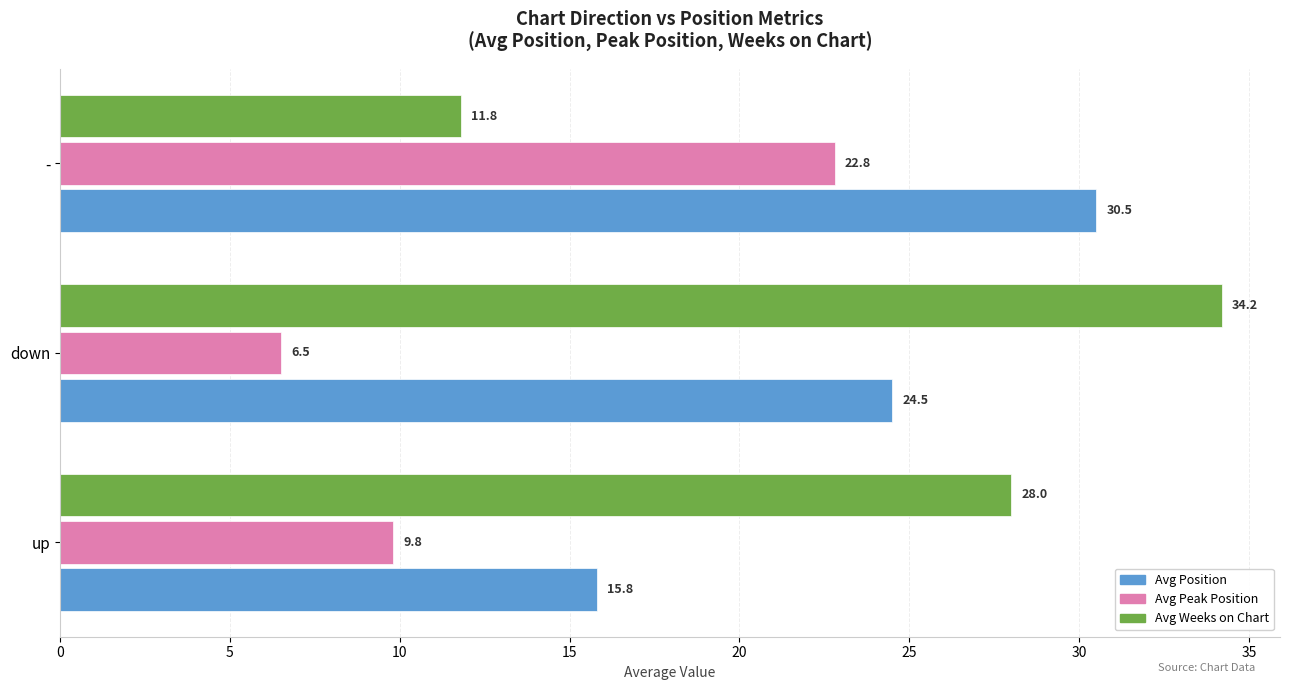

Which series has the largest range (max minus min)?

Avg Weeks on Chart